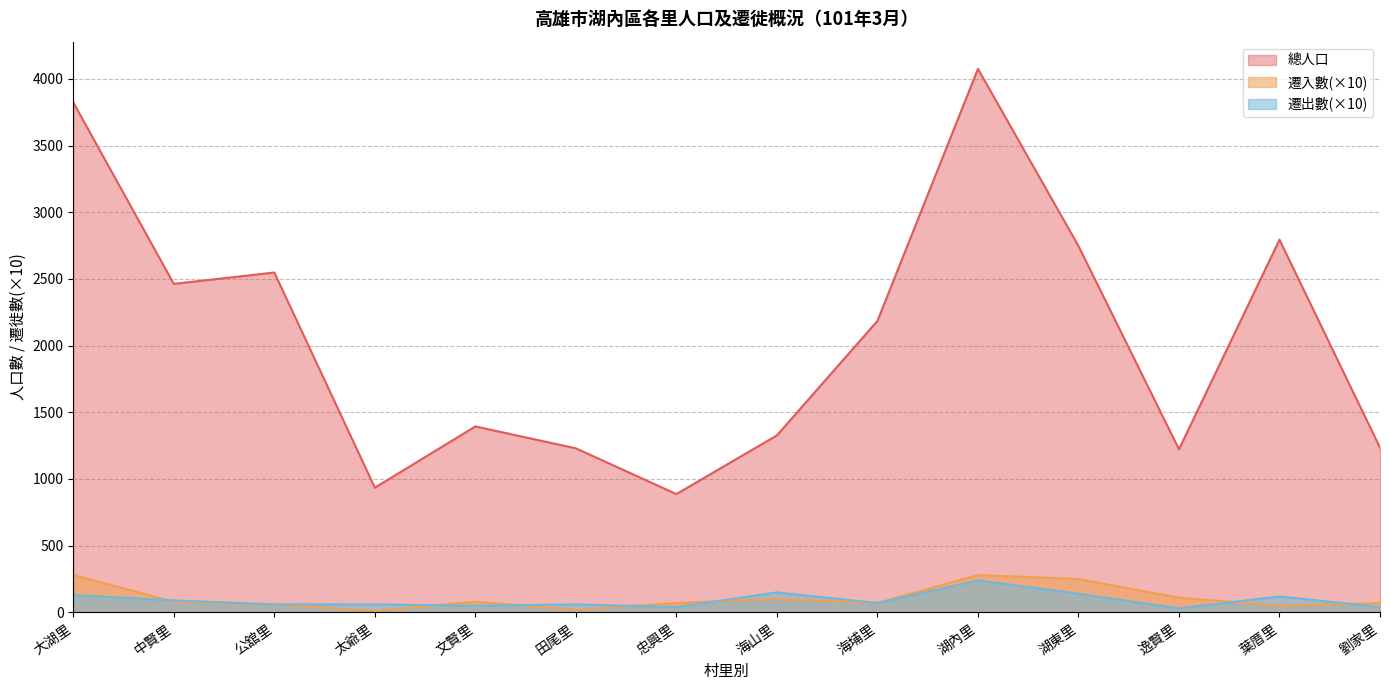

What is the average value of the 遷出數 series?

91